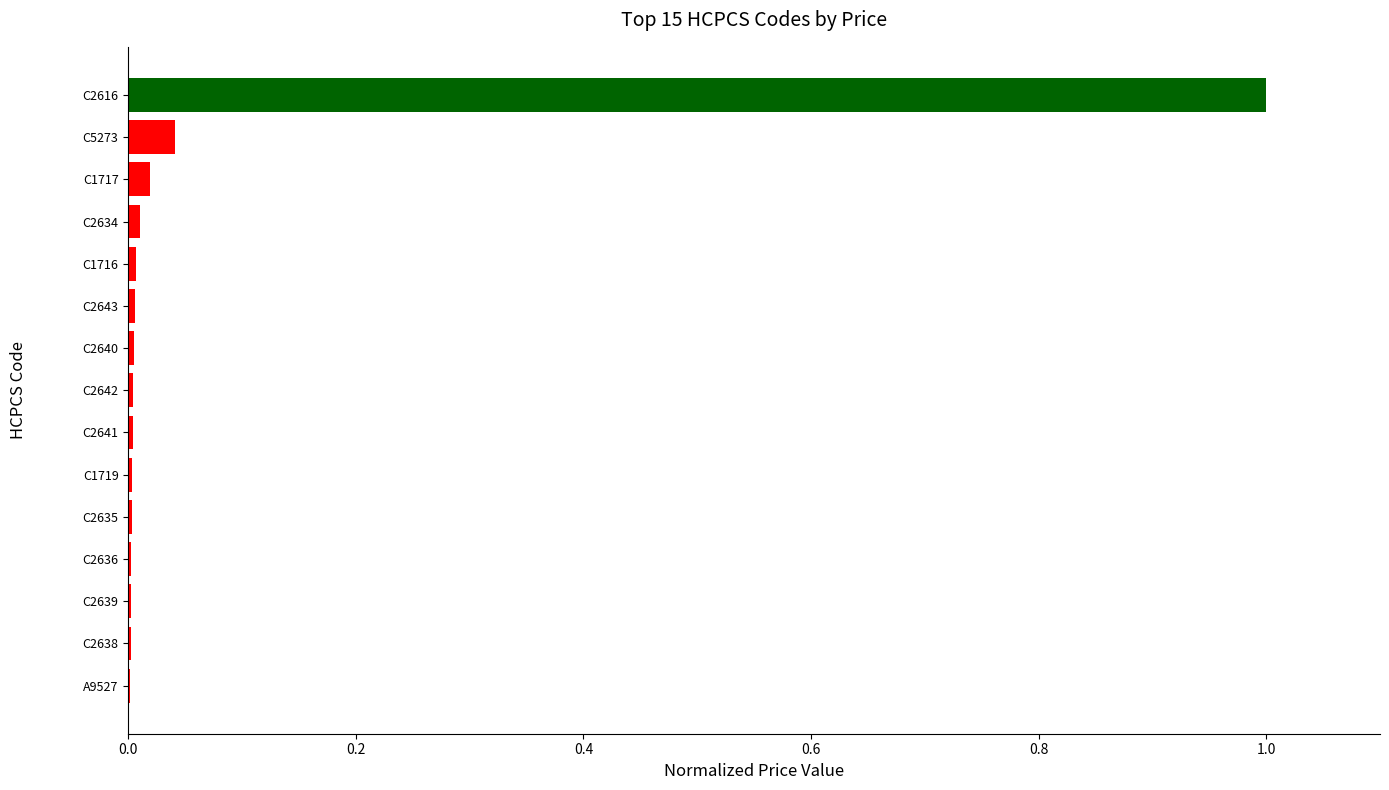

Are the bars grouped side by side (vs. stacked)?

No